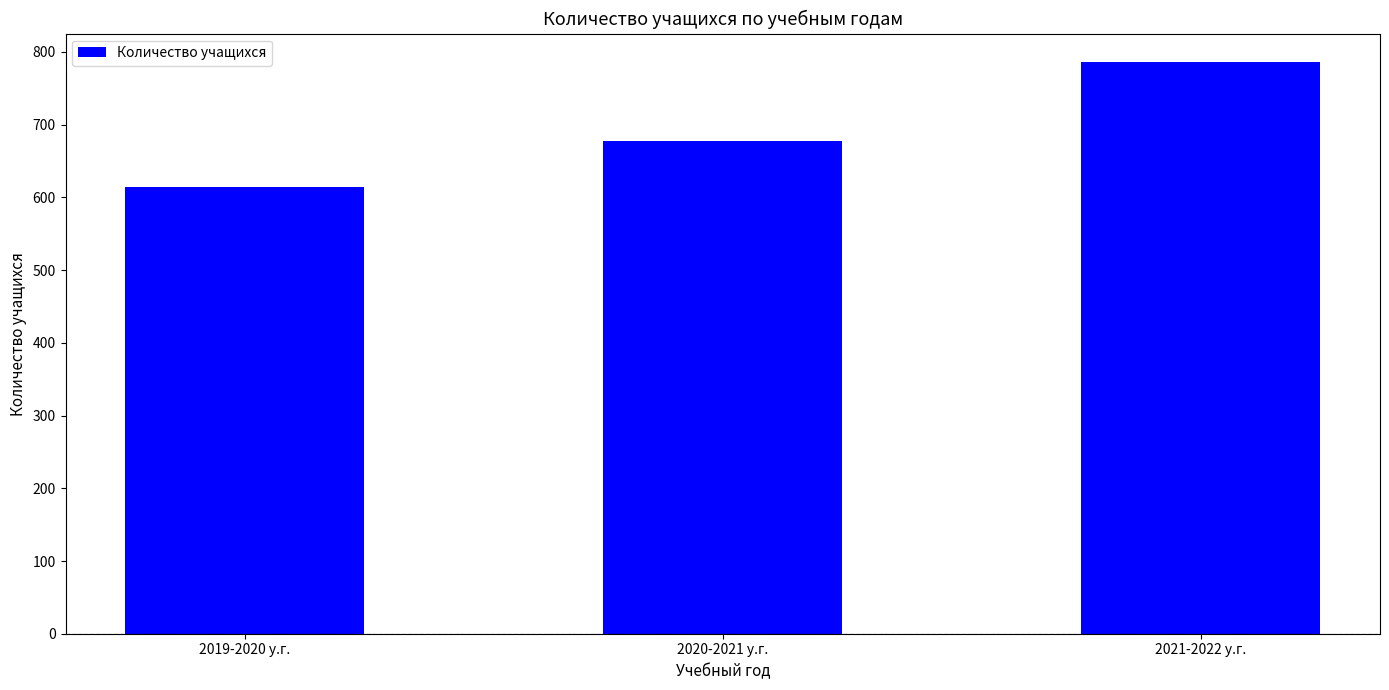

What is the label of the 3rd bar from the right?

2019-2020 у.г.